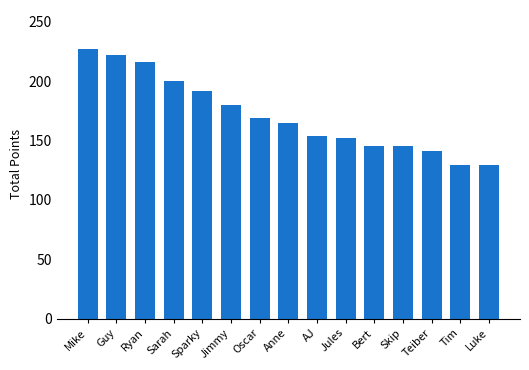

At which label is the value closest to 178?

Jimmy